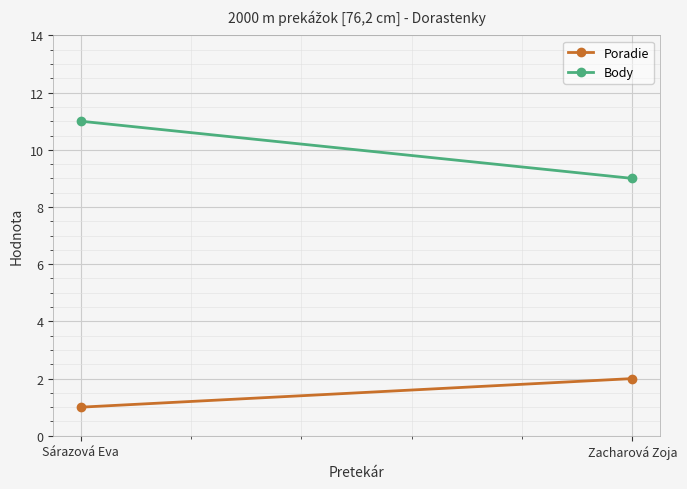

At which category does the chart reach its peak across all series?

Sárazová Eva